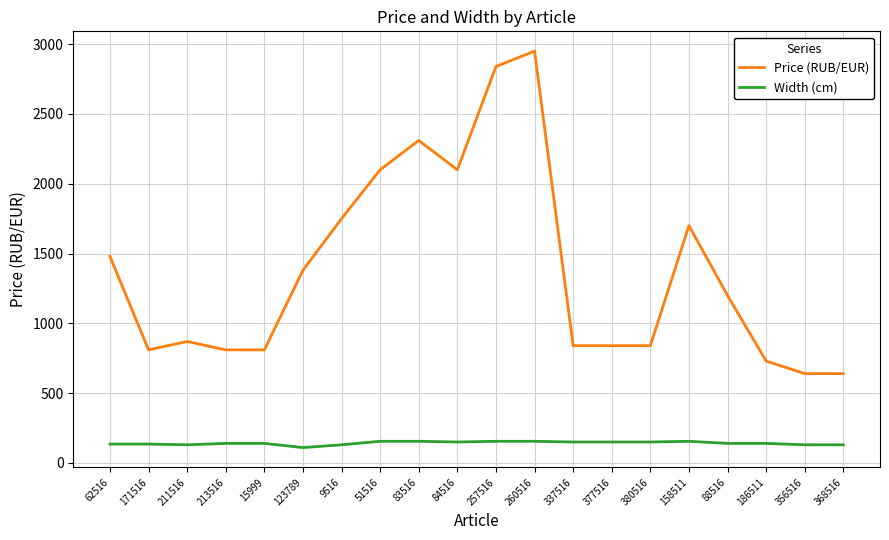

True or false: Price (RUB/EUR) and Width (cm) cross at least once.

False